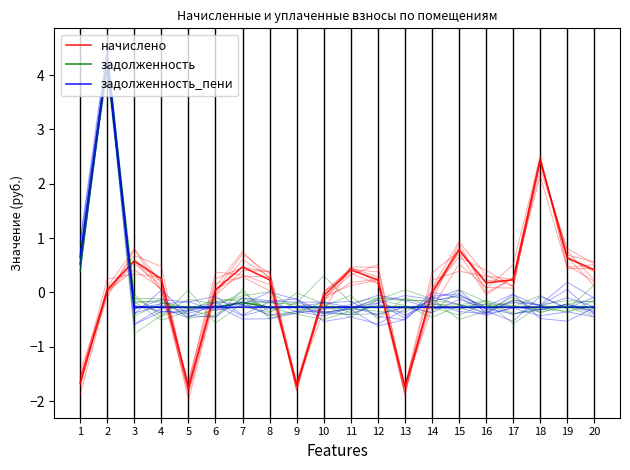

At which label does начислено first exceed 0?

2